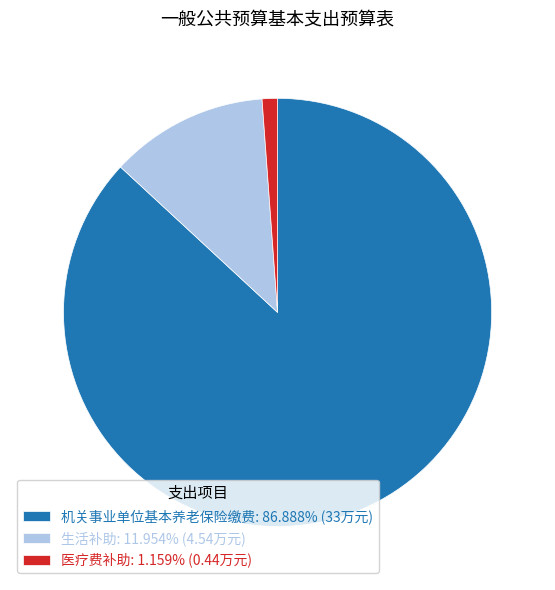

Combined, do 医疗费补助: 1.159% (0.44万元) and 机关事业单位基本养老保险缴费: 86.888% (33万元) account for over 50%?

Yes